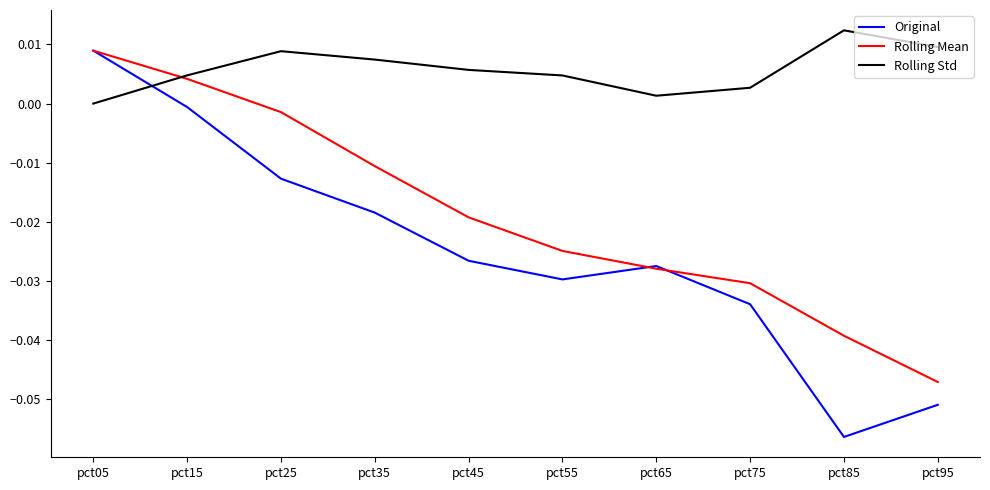

How many series are shown in this chart?

3